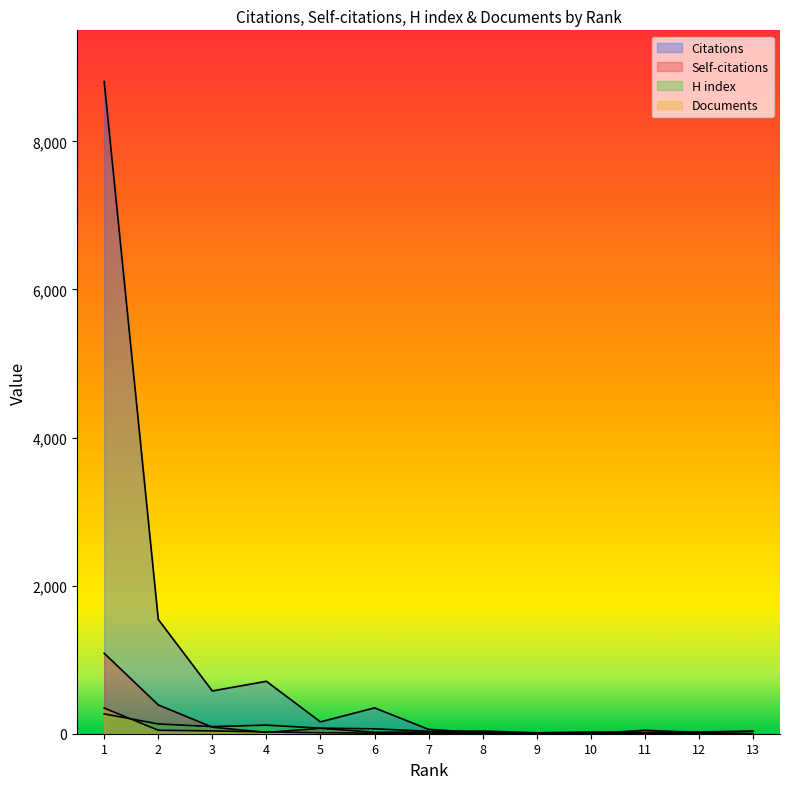

True or false: Documents has more than 2 interior local peaks.

False